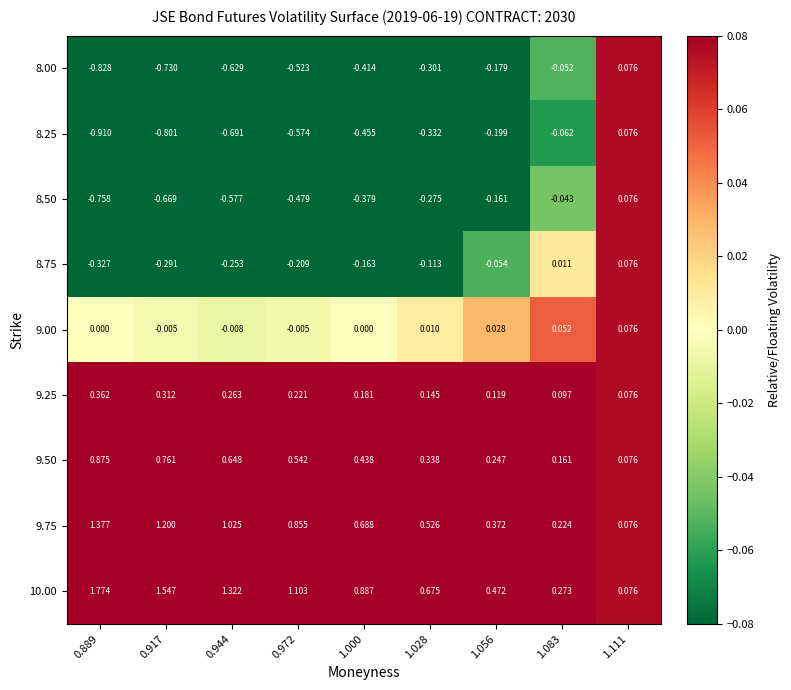

Is the value of 8.50 at 1.028 greater than the value of 9.00 at 0.917?

No